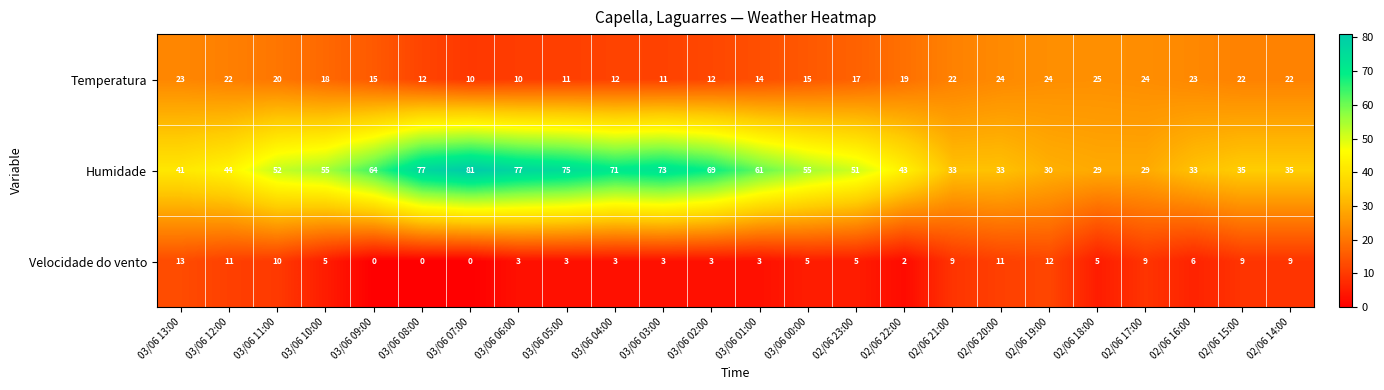

True or false: Humidade has a value of 20 at 02/06 20:00.

False